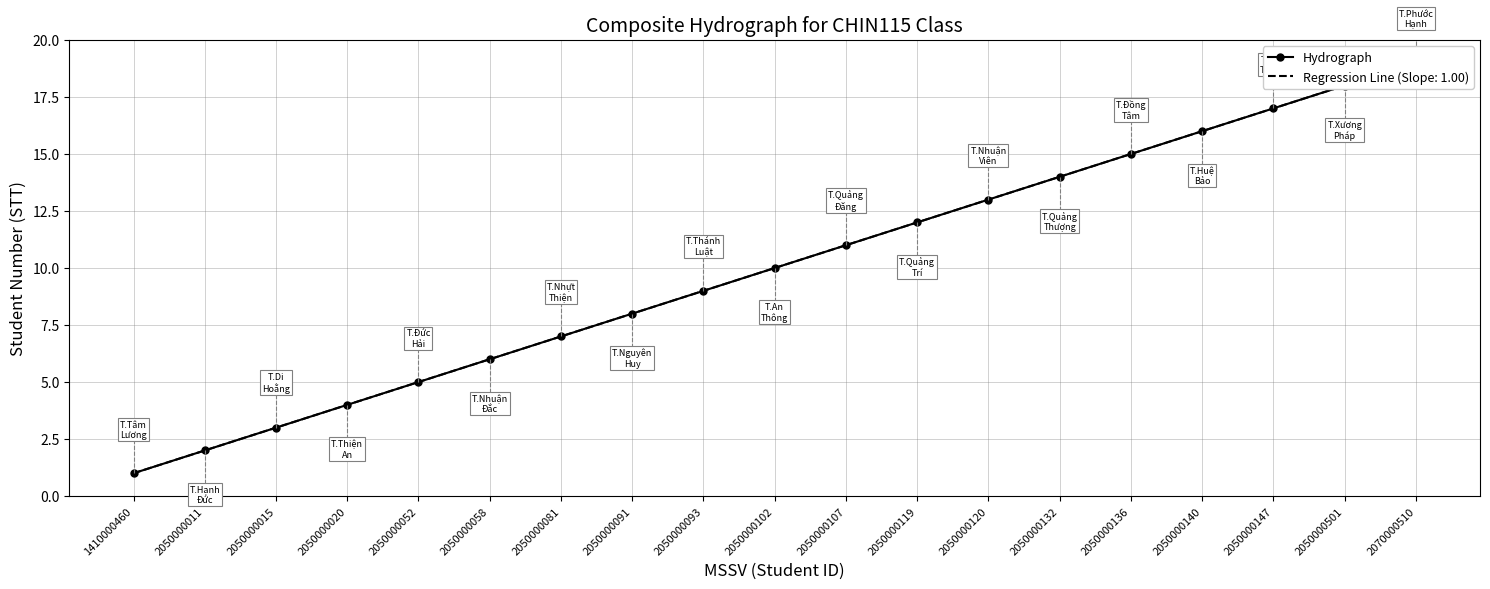

What is the minimum value shown in the chart?

1